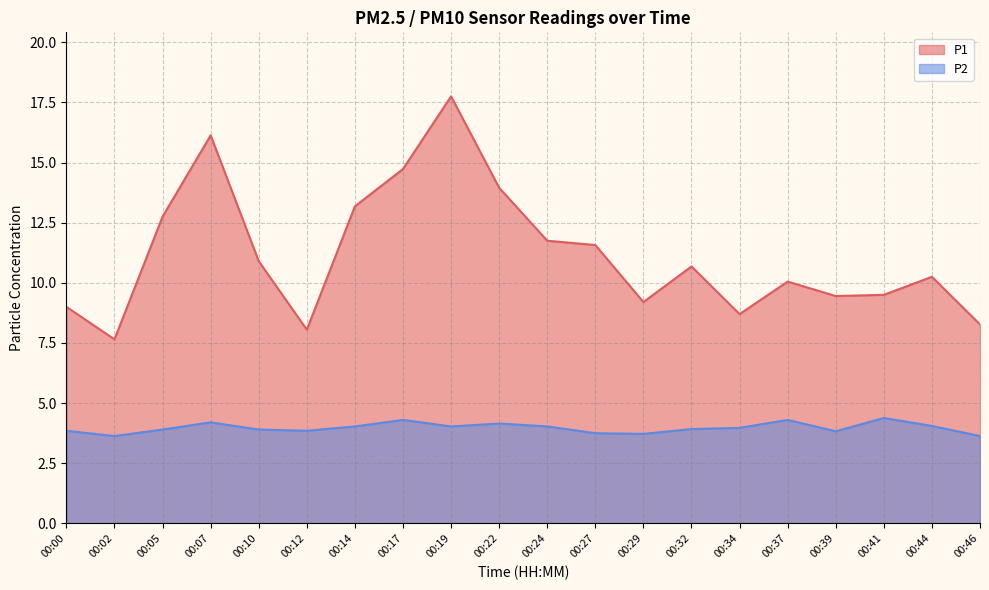

Which category has the highest value in the P2 series?

00:41